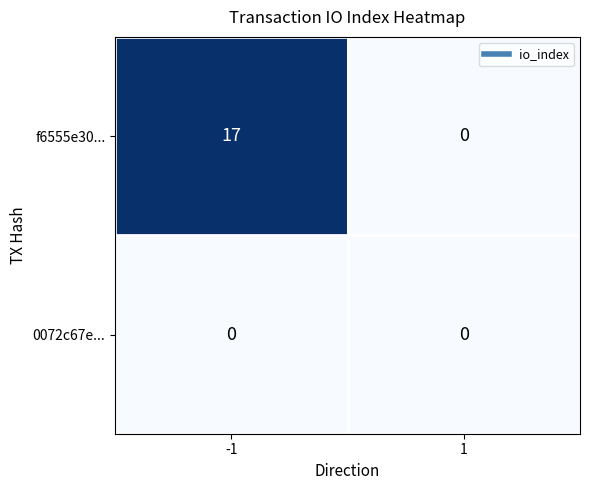

Which label corresponds to the largest value in the chart?

-1